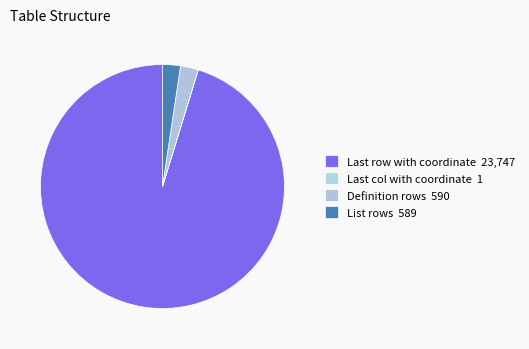

To the nearest percent, what portion does List rows represent?

2%